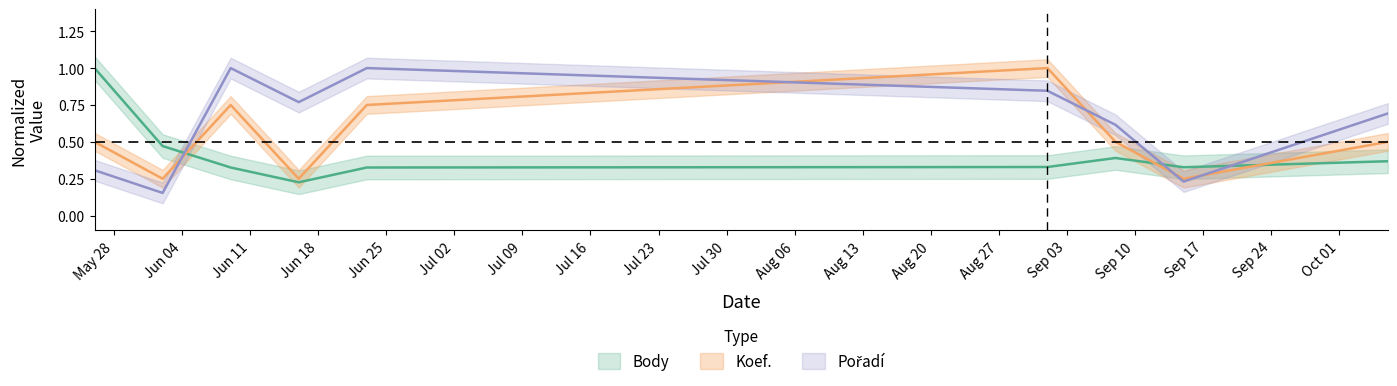

What is the average value of the Pořadí series?

0.6